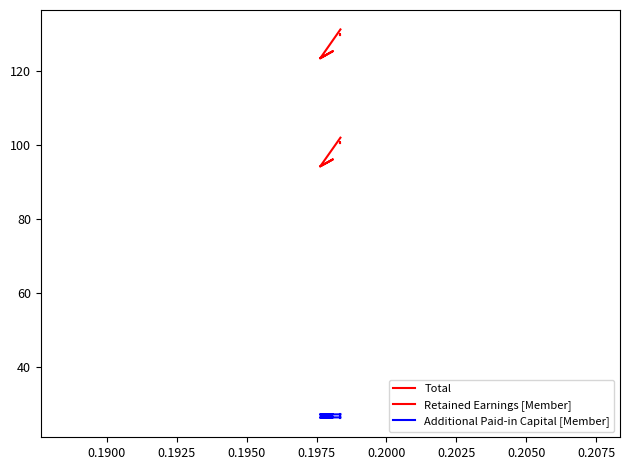

What are all the series names shown in the legend?

Total, Retained Earnings [Member], Additional Paid-in Capital [Member]